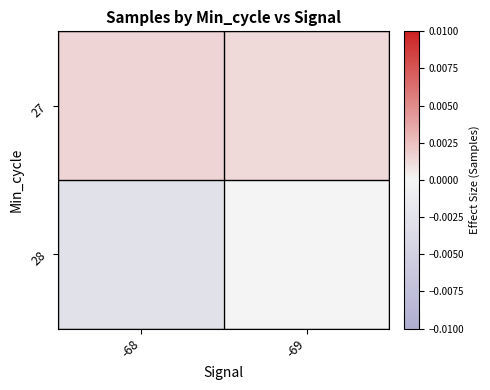

How many categories are shown in the chart?

2